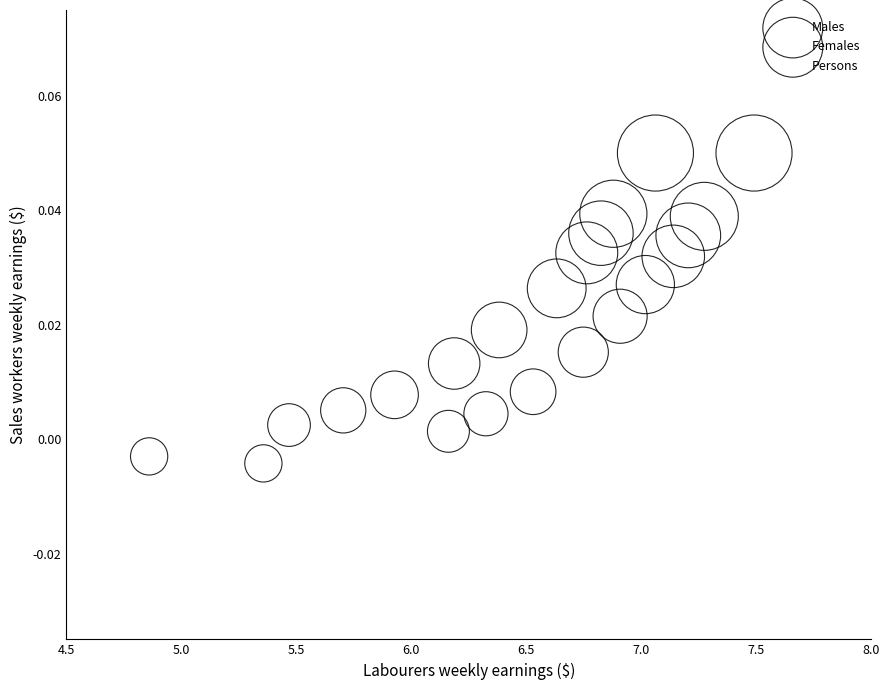

What are all the series names shown in the legend?

Males, Females, Persons